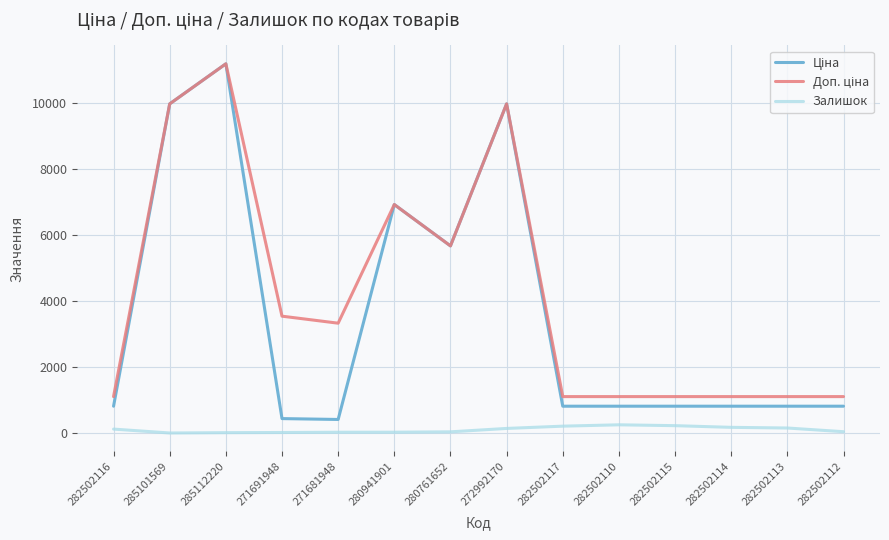

At which category does the chart reach its peak across all series?

285112220